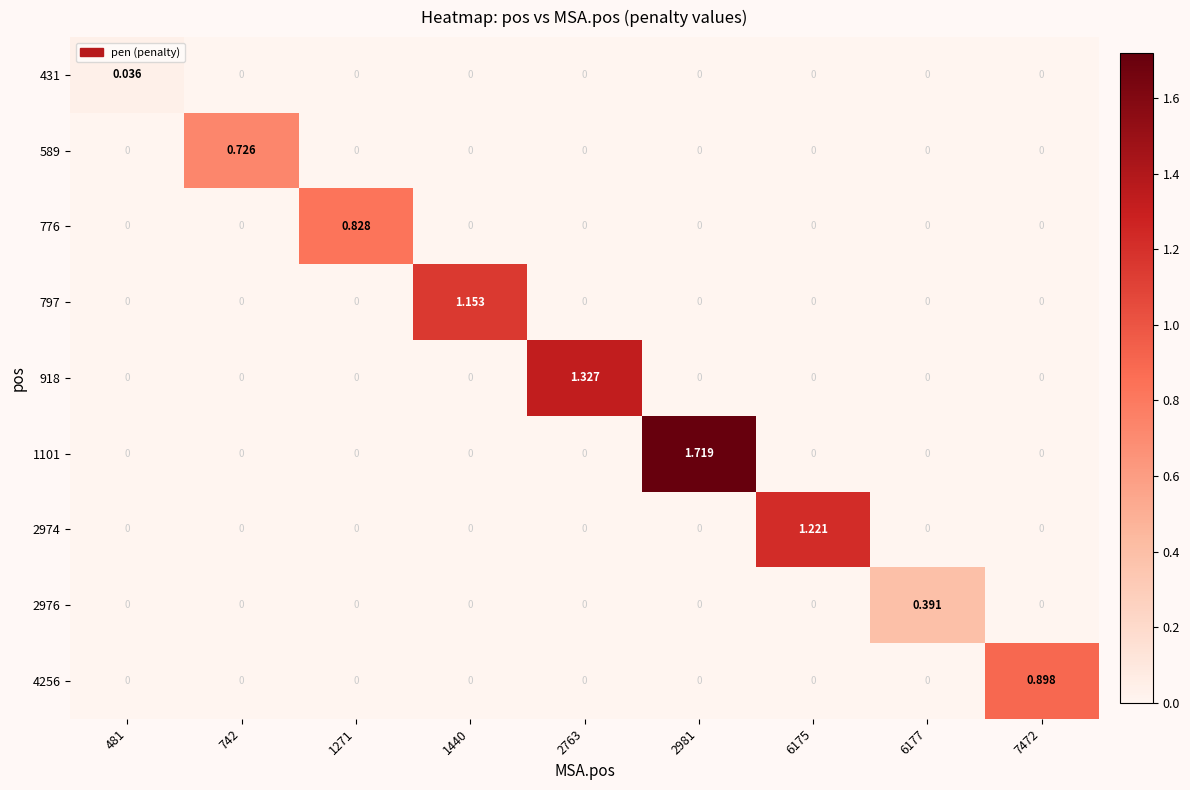

Which series changed the most between 1271 and 7472?

4256